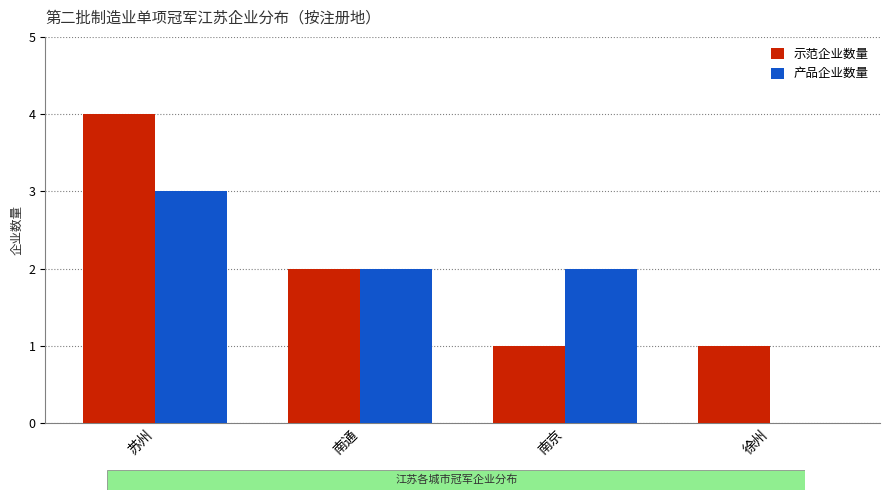

Reading left to right, list all the values displayed in this chart.

示范企业数量: 4	2	1	1
产品企业数量: 3	2	2	0